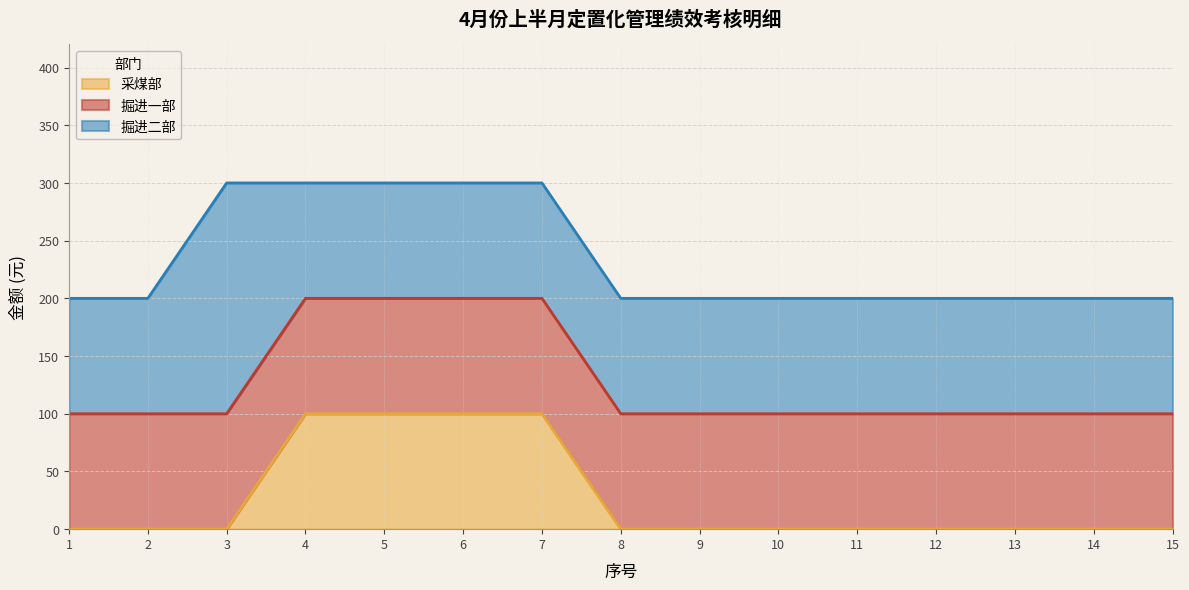

How many lines are shown in the chart?

3